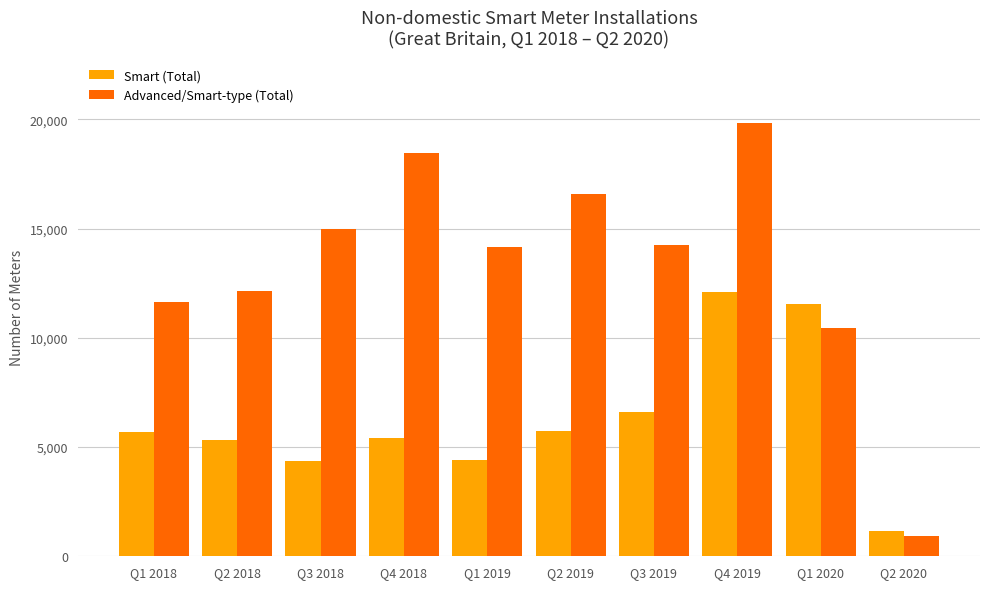

What is the difference between the second highest and minimum values in the Advanced/Smart-type (Total) series?

17538